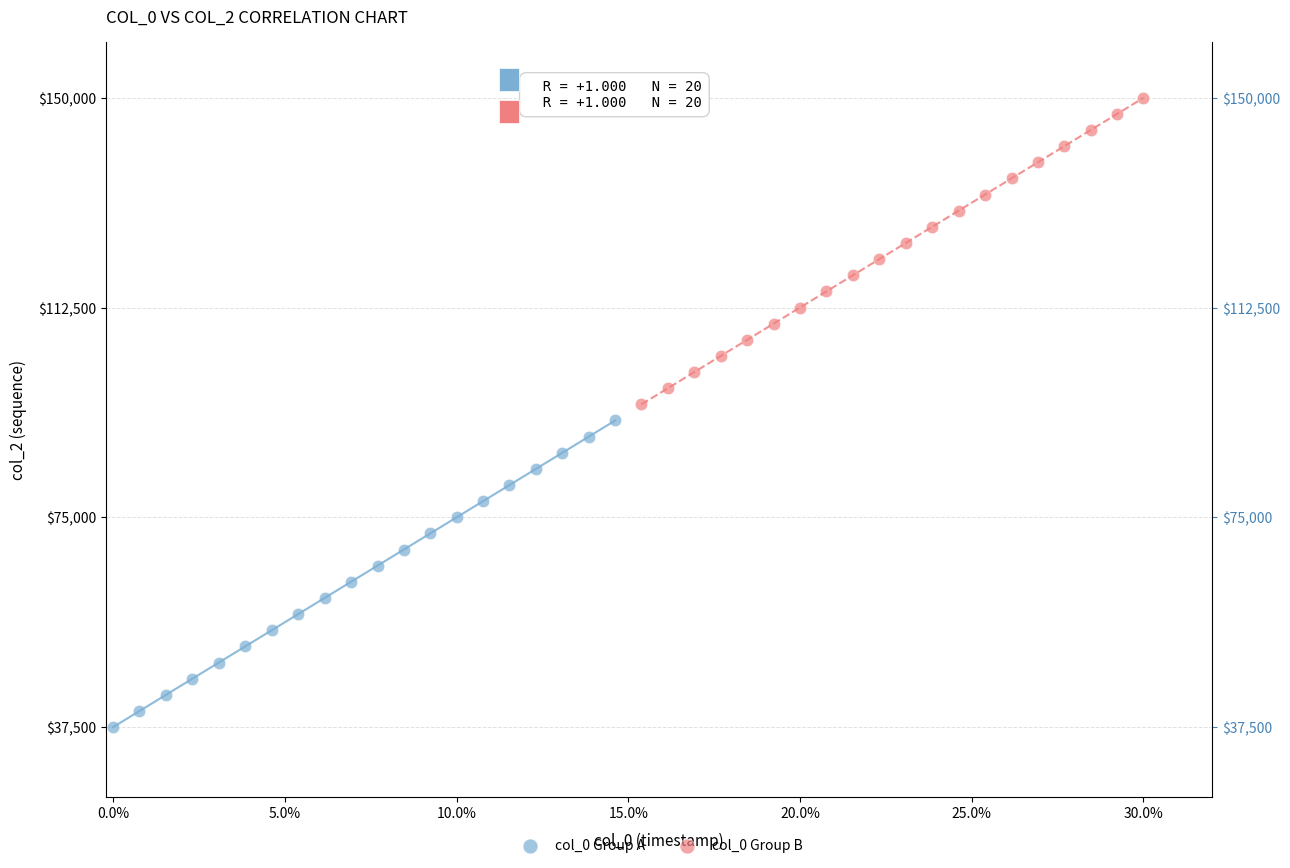

Which series reaches the minimum Y coordinate?

col_0 Group A